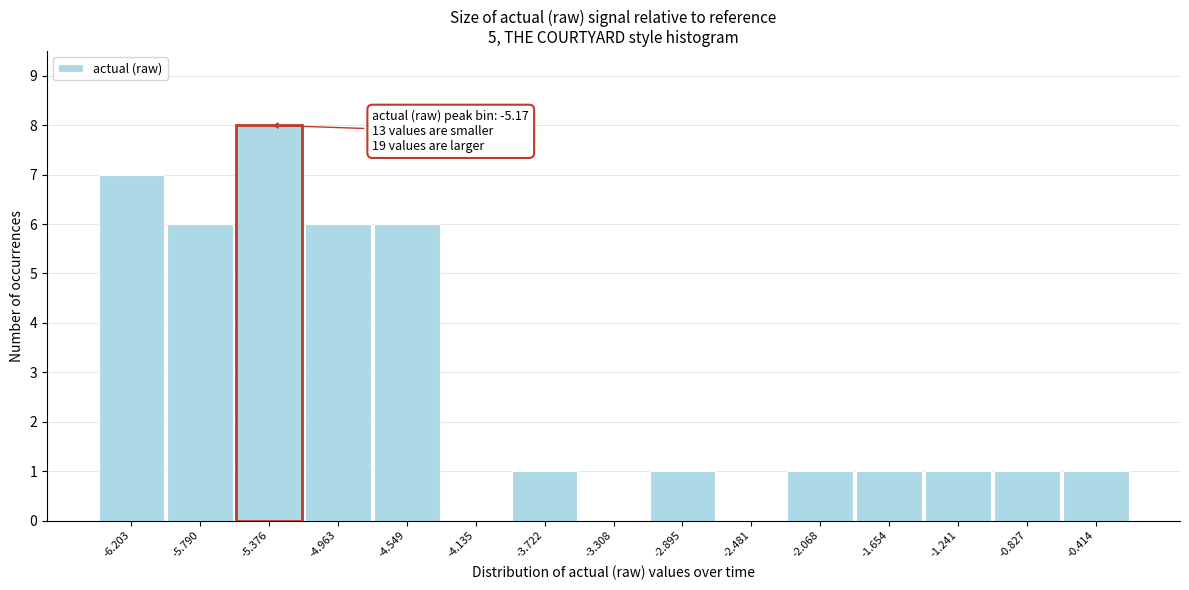

Reading left to right, transcribe all the data shown in this chart.

-6.203=7	-5.790=6	-5.376=8	-4.963=6	-4.549=6	-4.135=0	-3.722=1	-3.308=0	-2.895=1	-2.481=0	-2.068=1	-1.654=1	-1.241=1	-0.827=1	-0.414=1